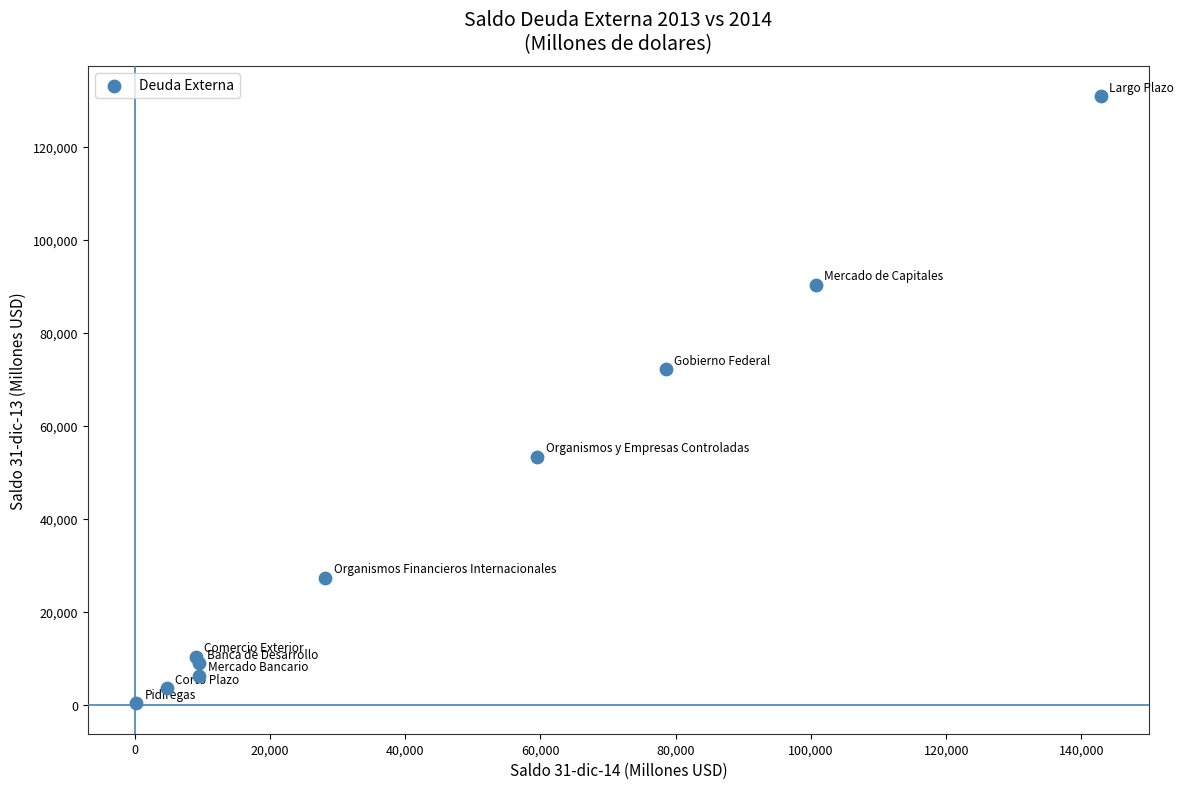

What Y value in the scatter plot is closest to 65596?

72180.4